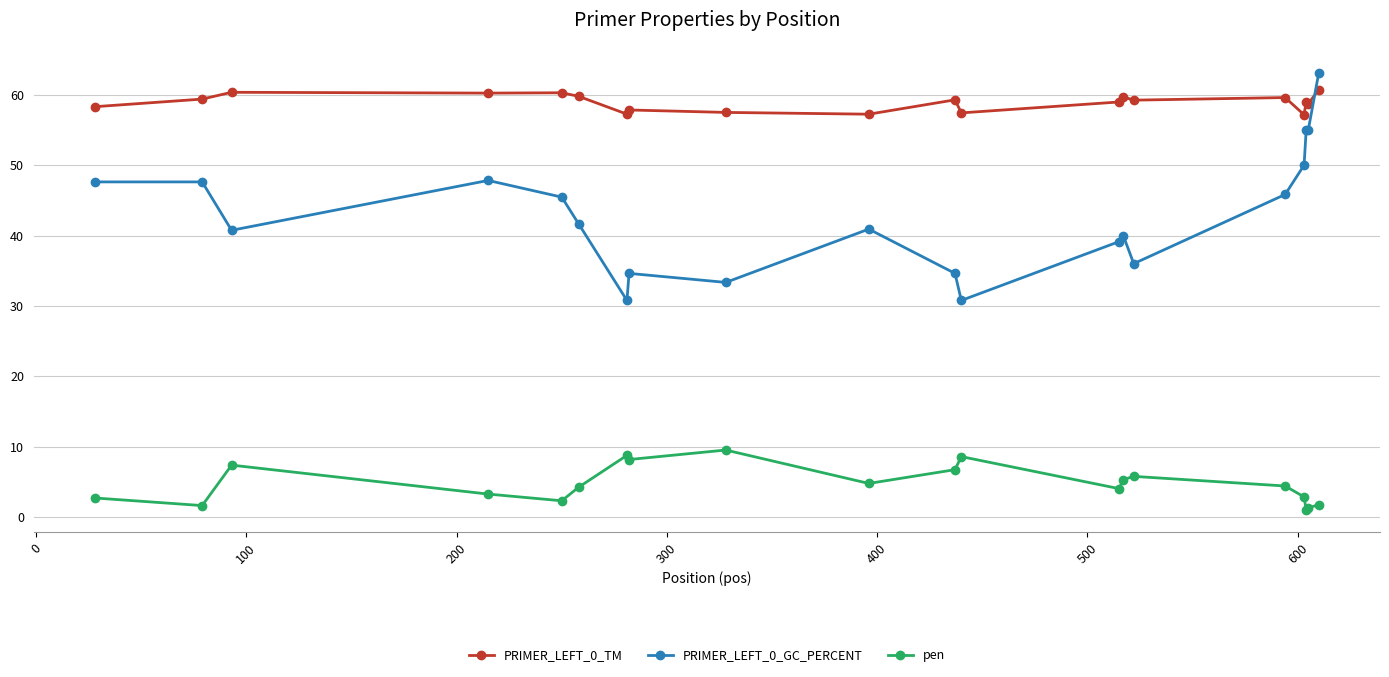

What is the sum of all PRIMER_LEFT_0_GC_PERCENT values?

860.1